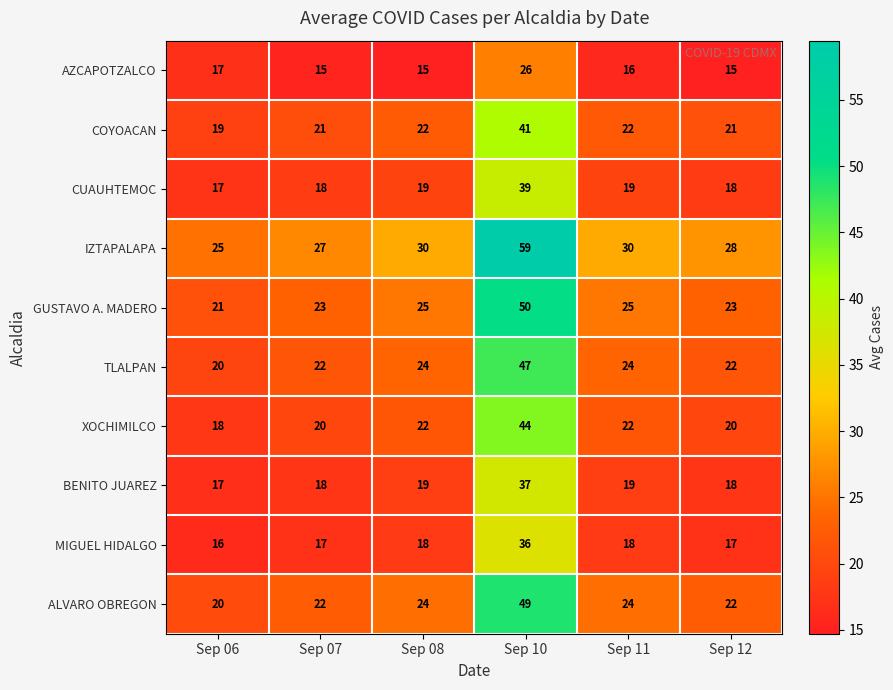

Rank the series by their maximum value, from lowest to highest.

AZCAPOTZALCO, MIGUEL HIDALGO, BENITO JUAREZ, CUAUHTEMOC, COYOACAN, XOCHIMILCO, TLALPAN, ALVARO OBREGON, GUSTAVO A. MADERO, IZTAPALAPA